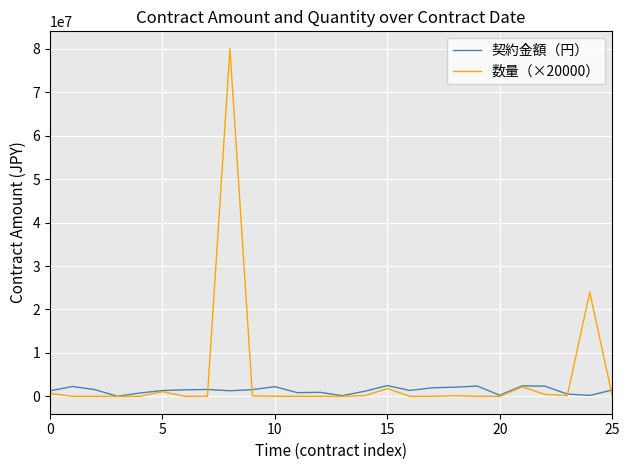

What is the highest value of the 契約金額（円） series?

2494800